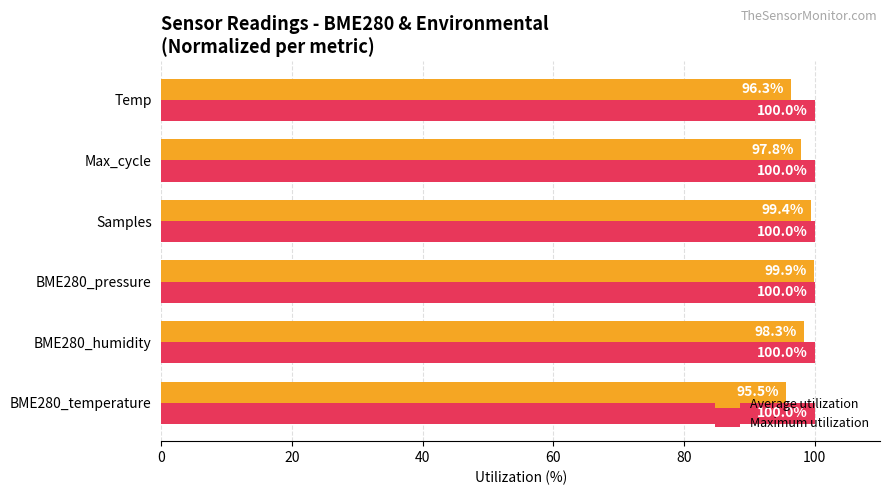

What is the total value across all series at BME280_humidity?

198.3